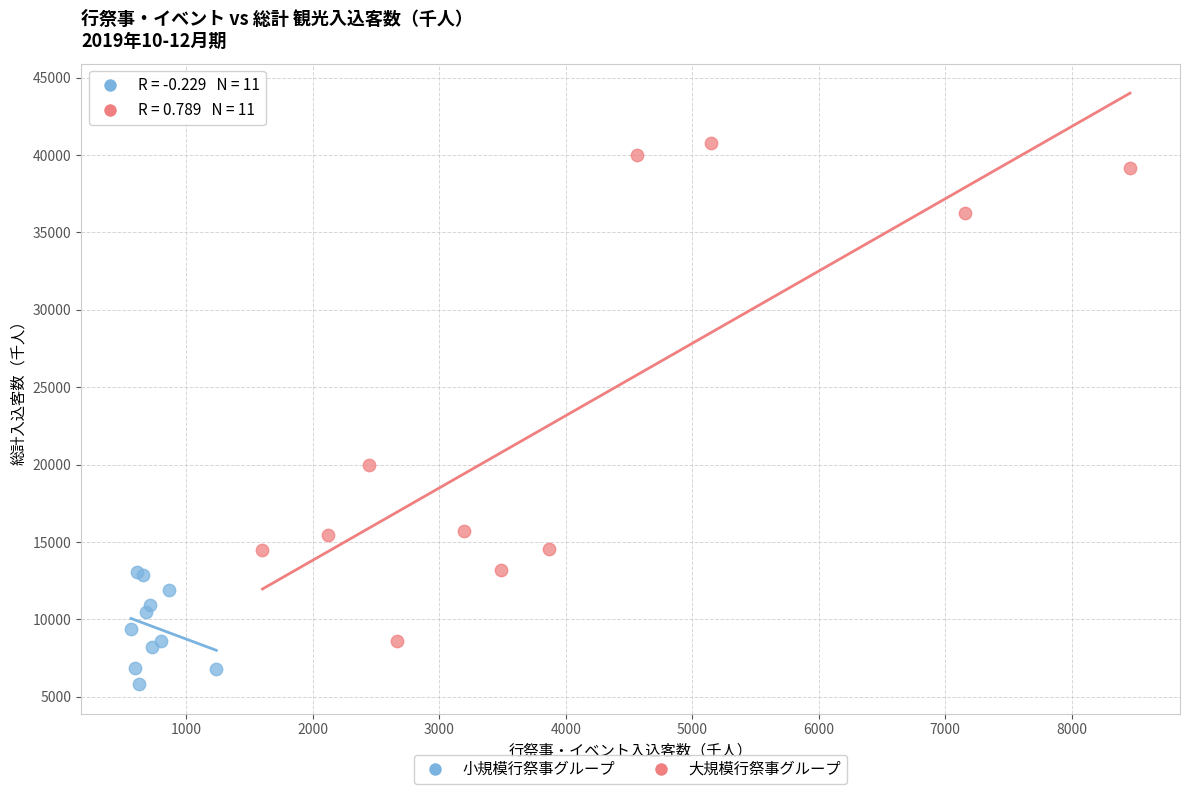

Which series has the largest Y range (max minus min)?

大規模行祭事グループ